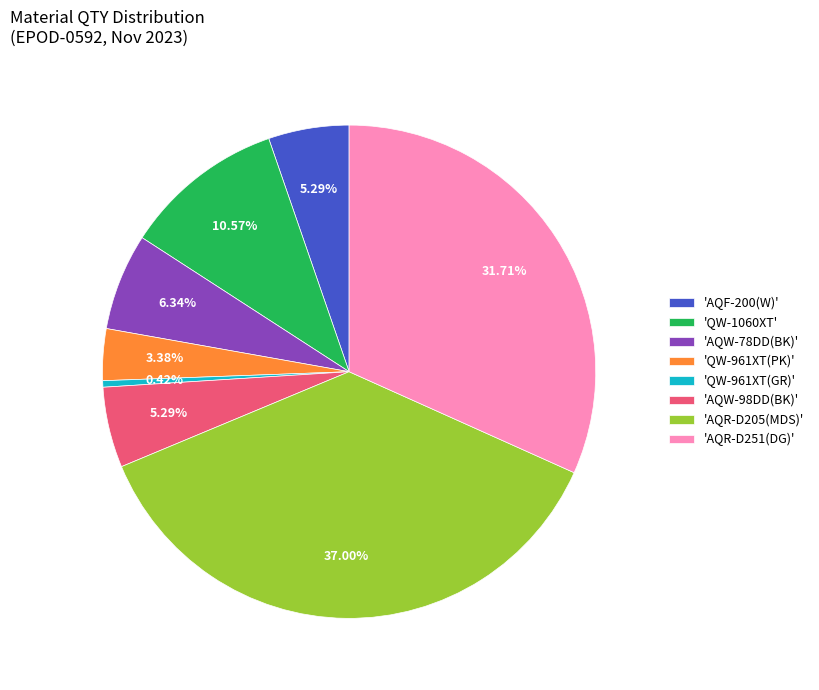

Do 'QW-961XT(GR)' and 'AQR-D251(DG)' together represent more than half of the pie?

No